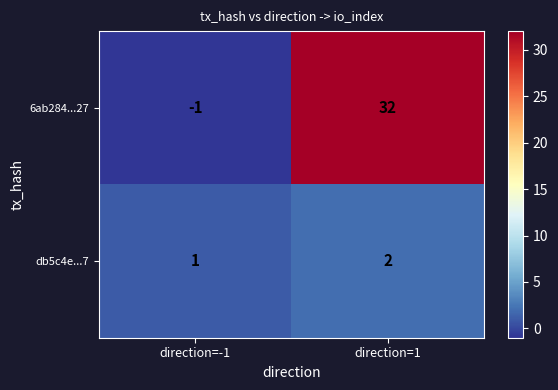

What is the sum of all db5c4e...7 values?

3